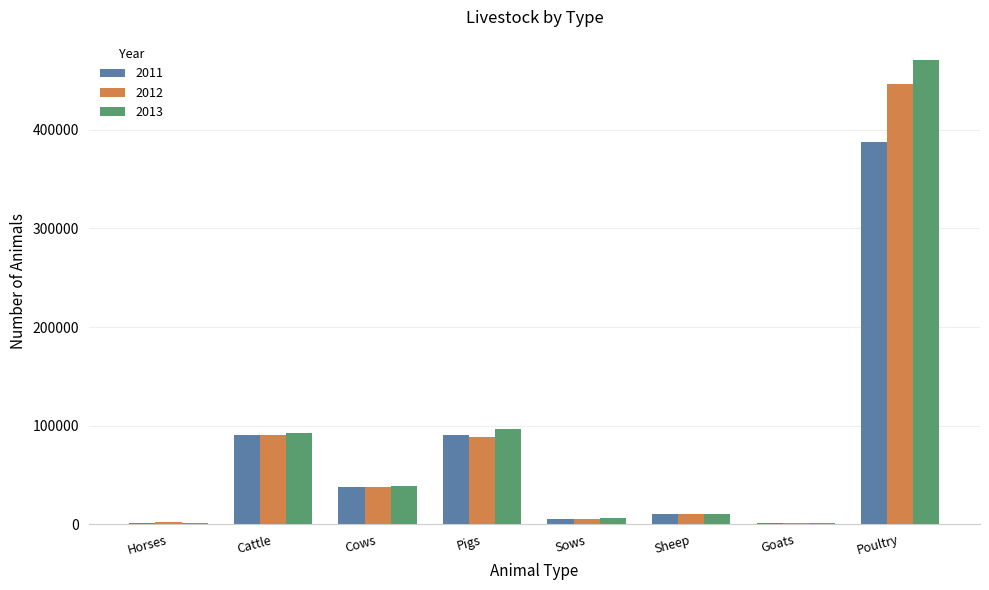

How many categories are shown in the chart?

8